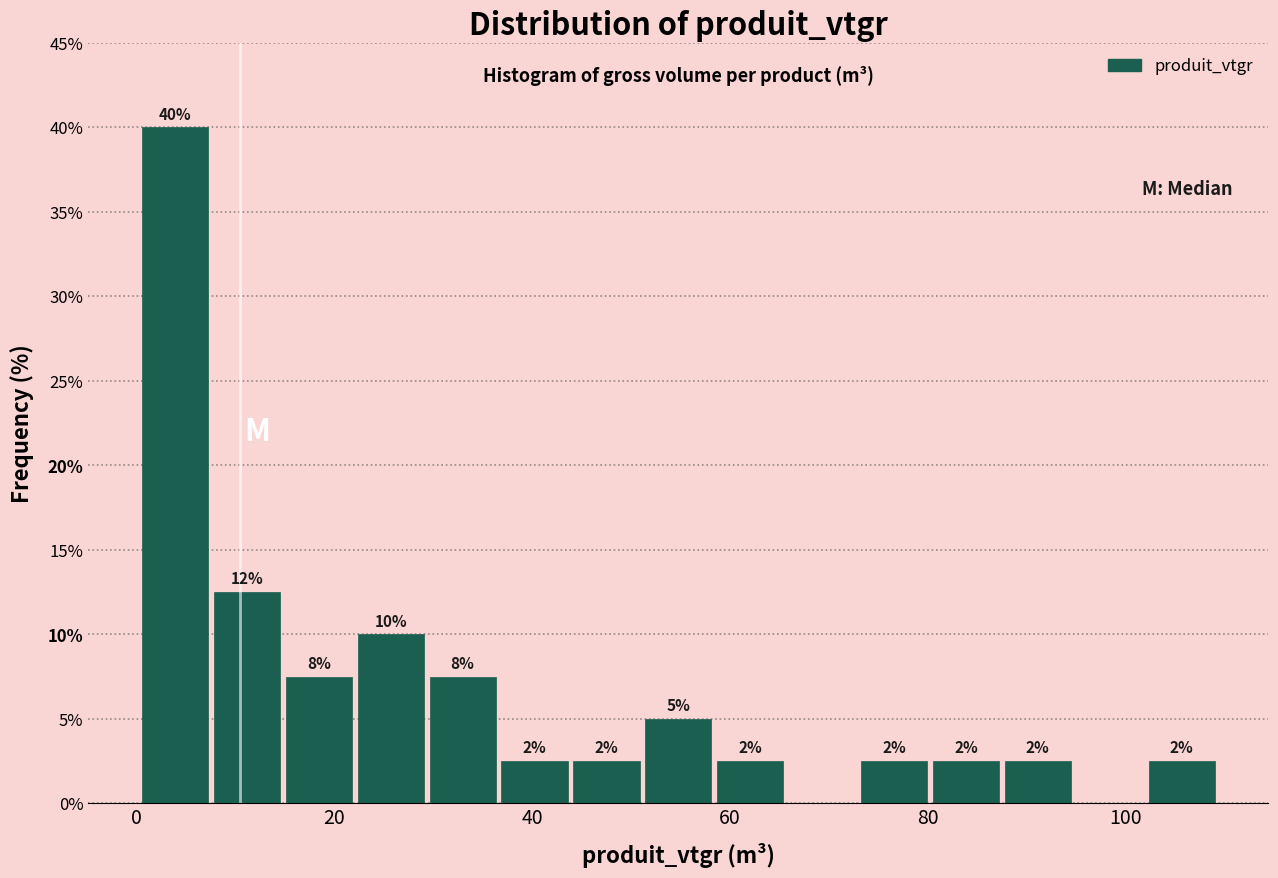

Around what value on the x-axis is the tallest bar? Give the approximate position of its centre, as read against the axis.

4